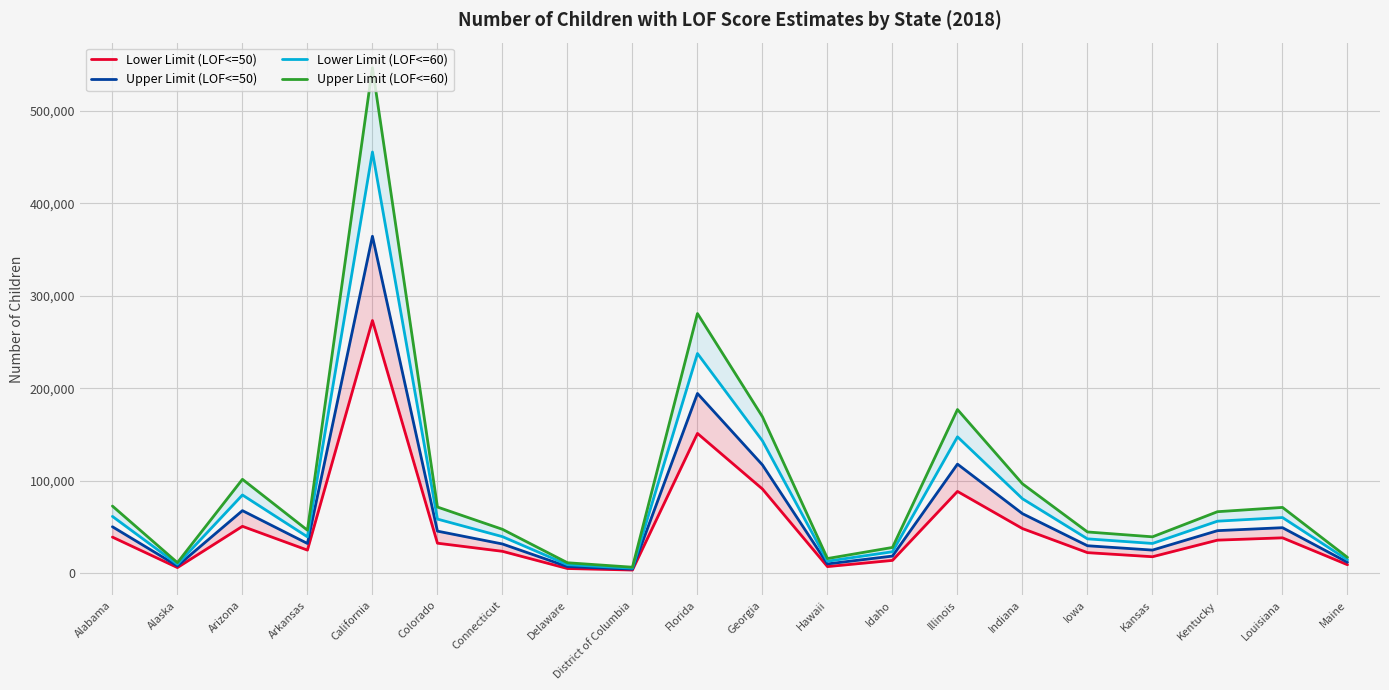

What value does the Lower Limit (LOF<=60) series have at Idaho?

23299